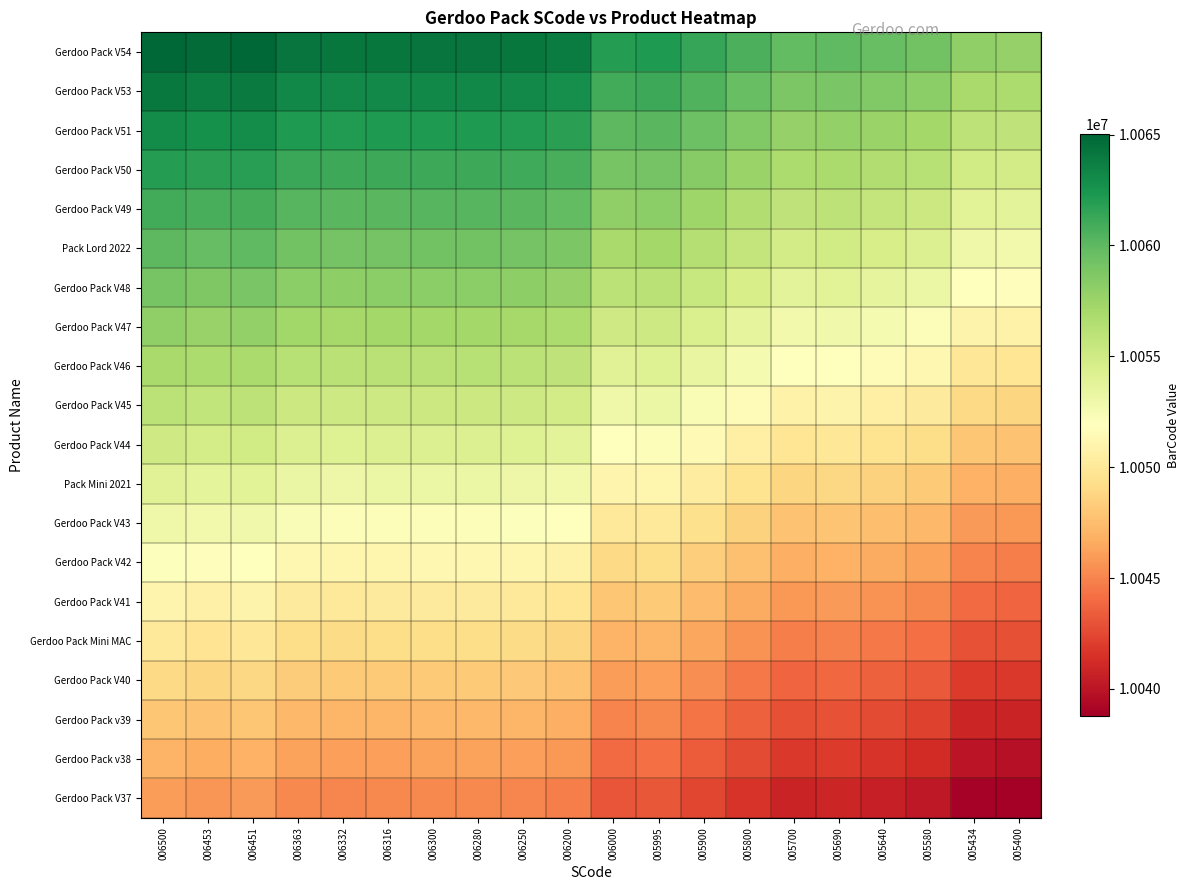

Reading left to right, what are all the values shown in this chart?

Gerdoo Pack V54: 006500=10065006	006453=10064735	006451=10064911	006363=10064237	006332=10064123	006316=10064163	006300=10064202	006280=10064207	006250=10064100	006200=10063805	006000=10062001	005995=10062151	005900=10061405	005800=10060608	005700=10059801	005690=10059905	005640=10059600	005580=10059209	005434=10057945	005400=10057800
Gerdoo Pack V53: 006500=10064006	006453=10063735	006451=10063911	006363=10063237	006332=10063123	006316=10063163	006300=10063202	006280=10063207	006250=10063100	006200=10062805	006000=10061001	005995=10061151	005900=10060405	005800=10059608	005700=10058801	005690=10058905	005640=10058600	005580=10058209	005434=10056945	005400=10056800
Gerdoo Pack V51: 006500=10063006	006453=10062735	006451=10062911	006363=10062237	006332=10062123	006316=10062163	006300=10062202	006280=10062207	006250=10062100	006200=10061805	006000=10060001	005995=10060151	005900=10059405	005800=10058608	005700=10057801	005690=10057905	005640=10057600	005580=10057209	005434=10055945	005400=10055800
Gerdoo Pack V50: 006500=10062006	006453=10061735	006451=10061911	006363=10061237	006332=10061123	006316=10061163	006300=10061202	006280=10061207	006250=10061100	006200=10060805	006000=10059001	005995=10059151	005900=10058405	005800=10057608	005700=10056801	005690=10056905	005640=10056600	005580=10056209	005434=10054945	005400=10054800
Gerdoo Pack V49: 006500=10061006	006453=10060735	006451=10060911	006363=10060237	006332=10060123	006316=10060163	006300=10060202	006280=10060207	006250=10060100	006200=10059805	006000=10058001	005995=10058151	005900=10057405	005800=10056608	005700=10055801	005690=10055905	005640=10055600	005580=10055209	005434=10053945	005400=10053800
Pack Lord 2022: 006500=10060006	006453=10059735	006451=10059911	006363=10059237	006332=10059123	006316=10059163	006300=10059202	006280=10059207	006250=10059100	006200=10058805	006000=10057001	005995=10057151	005900=10056405	005800=10055608	005700=10054801	005690=10054905	005640=10054600	005580=10054209	005434=10052945	005400=10052800
Gerdoo Pack V48: 006500=10059006	006453=10058735	006451=10058911	006363=10058237	006332=10058123	006316=10058163	006300=10058202	006280=10058207	006250=10058100	006200=10057805	006000=10056001	005995=10056151	005900=10055405	005800=10054608	005700=10053801	005690=10053905	005640=10053600	005580=10053209	005434=10051945	005400=10051800
Gerdoo Pack V47: 006500=10058006	006453=10057735	006451=10057911	006363=10057237	006332=10057123	006316=10057163	006300=10057202	006280=10057207	006250=10057100	006200=10056805	006000=10055001	005995=10055151	005900=10054405	005800=10053608	005700=10052801	005690=10052905	005640=10052600	005580=10052209	005434=10050945	005400=10050800
Gerdoo Pack V46: 006500=10057006	006453=10056735	006451=10056911	006363=10056237	006332=10056123	006316=10056163	006300=10056202	006280=10056207	006250=10056100	006200=10055805	006000=10054001	005995=10054151	005900=10053405	005800=10052608	005700=10051801	005690=10051905	005640=10051600	005580=10051209	005434=10049945	005400=10049800
Gerdoo Pack V45: 006500=10056006	006453=10055735	006451=10055911	006363=10055237	006332=10055123	006316=10055163	006300=10055202	006280=10055207	006250=10055100	006200=10054805	006000=10053001	005995=10053151	005900=10052405	005800=10051608	005700=10050801	005690=10050905	005640=10050600	005580=10050209	005434=10048945	005400=10048800
Gerdoo Pack V44: 006500=10055006	006453=10054735	006451=10054911	006363=10054237	006332=10054123	006316=10054163	006300=10054202	006280=10054207	006250=10054100	006200=10053805	006000=10052001	005995=10052151	005900=10051405	005800=10050608	005700=10049801	005690=10049905	005640=10049600	005580=10049209	005434=10047945	005400=10047800
Pack Mini 2021: 006500=10054006	006453=10053735	006451=10053911	006363=10053237	006332=10053123	006316=10053163	006300=10053202	006280=10053207	006250=10053100	006200=10052805	006000=10051001	005995=10051151	005900=10050405	005800=10049608	005700=10048801	005690=10048905	005640=10048600	005580=10048209	005434=10046945	005400=10046800
Gerdoo Pack V43: 006500=10053006	006453=10052735	006451=10052911	006363=10052237	006332=10052123	006316=10052163	006300=10052202	006280=10052207	006250=10052100	006200=10051805	006000=10050001	005995=10050151	005900=10049405	005800=10048608	005700=10047801	005690=10047905	005640=10047600	005580=10047209	005434=10045945	005400=10045800
Gerdoo Pack V42: 006500=10052006	006453=10051735	006451=10051911	006363=10051237	006332=10051123	006316=10051163	006300=10051202	006280=10051207	006250=10051100	006200=10050805	006000=10049001	005995=10049151	005900=10048405	005800=10047608	005700=10046801	005690=10046905	005640=10046600	005580=10046209	005434=10044945	005400=10044800
Gerdoo Pack V41: 006500=10051006	006453=10050735	006451=10050911	006363=10050237	006332=10050123	006316=10050163	006300=10050202	006280=10050207	006250=10050100	006200=10049805	006000=10048001	005995=10048151	005900=10047405	005800=10046608	005700=10045801	005690=10045905	005640=10045600	005580=10045209	005434=10043945	005400=10043800
Gerdoo Pack Mini MAC: 006500=10050006	006453=10049735	006451=10049911	006363=10049237	006332=10049123	006316=10049163	006300=10049202	006280=10049207	006250=10049100	006200=10048805	006000=10047001	005995=10047151	005900=10046405	005800=10045608	005700=10044801	005690=10044905	005640=10044600	005580=10044209	005434=10042945	005400=10042800
Gerdoo Pack V40: 006500=10049006	006453=10048735	006451=10048911	006363=10048237	006332=10048123	006316=10048163	006300=10048202	006280=10048207	006250=10048100	006200=10047805	006000=10046001	005995=10046151	005900=10045405	005800=10044608	005700=10043801	005690=10043905	005640=10043600	005580=10043209	005434=10041945	005400=10041800
Gerdoo Pack v39: 006500=10048006	006453=10047735	006451=10047911	006363=10047237	006332=10047123	006316=10047163	006300=10047202	006280=10047207	006250=10047100	006200=10046805	006000=10045001	005995=10045151	005900=10044405	005800=10043608	005700=10042801	005690=10042905	005640=10042600	005580=10042209	005434=10040945	005400=10040800
Gerdoo Pack v38: 006500=10047006	006453=10046735	006451=10046911	006363=10046237	006332=10046123	006316=10046163	006300=10046202	006280=10046207	006250=10046100	006200=10045805	006000=10044001	005995=10044151	005900=10043405	005800=10042608	005700=10041801	005690=10041905	005640=10041600	005580=10041209	005434=10039945	005400=10039800
Gerdoo Pack V37: 006500=10046006	006453=10045735	006451=10045911	006363=10045237	006332=10045123	006316=10045163	006300=10045202	006280=10045207	006250=10045100	006200=10044805	006000=10043001	005995=10043151	005900=10042405	005800=10041608	005700=10040801	005690=10040905	005640=10040600	005580=10040209	005434=10038945	005400=10038800